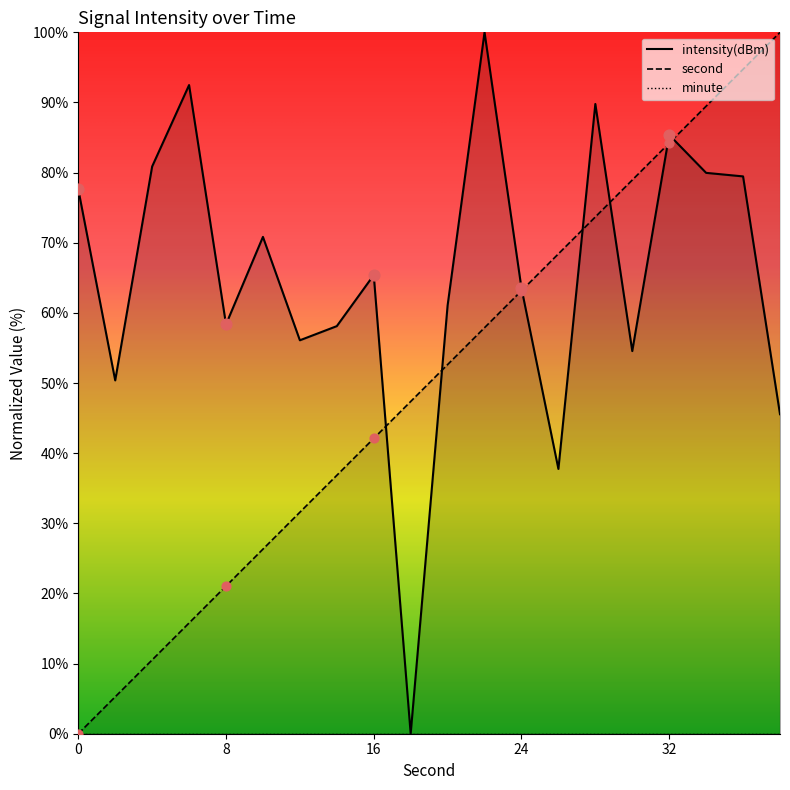

Is the value of second at 8 greater than the value of intensity at 24?

No